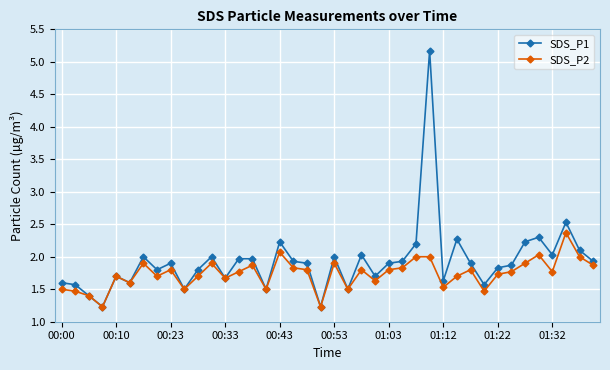

What is the value of the SDS_P1 point at the 28th from the left?

5.2